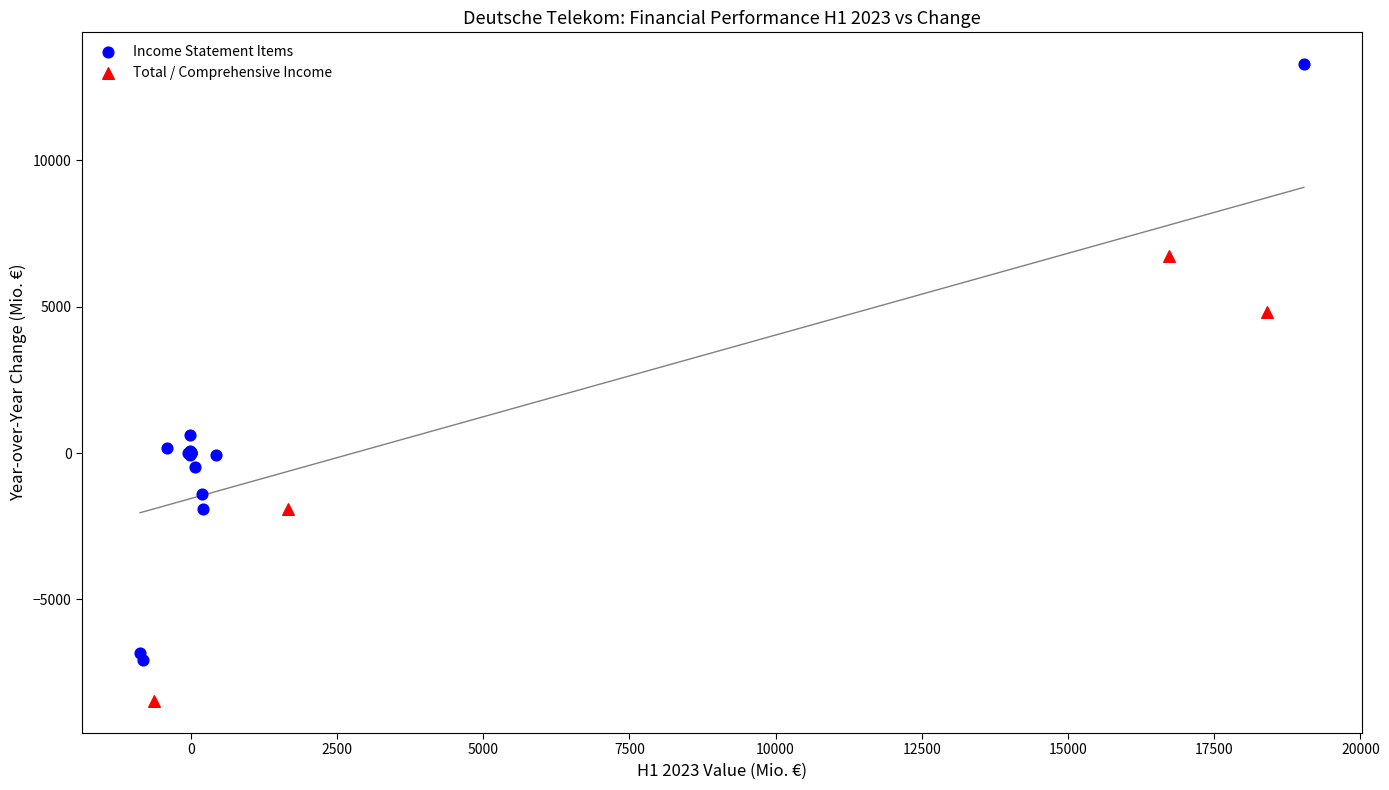

Which series contains the lowest Y value?

Total / Comprehensive Income